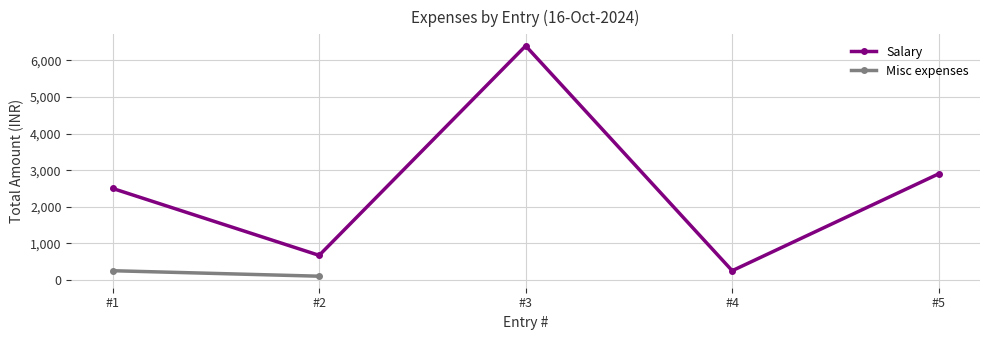

At which label is the value closest to 3325?

#5